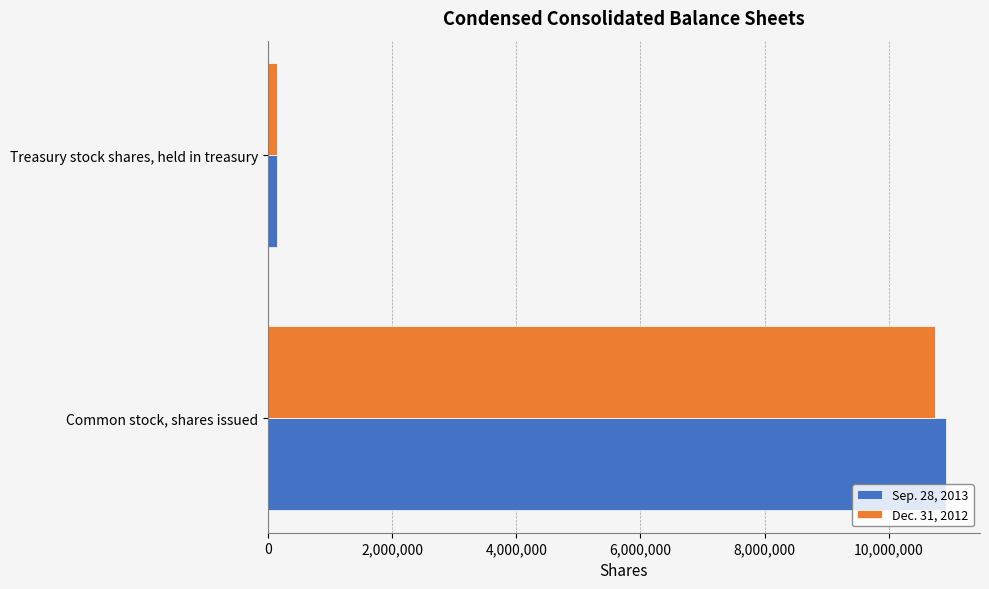

How many distinct data groups are displayed?

2